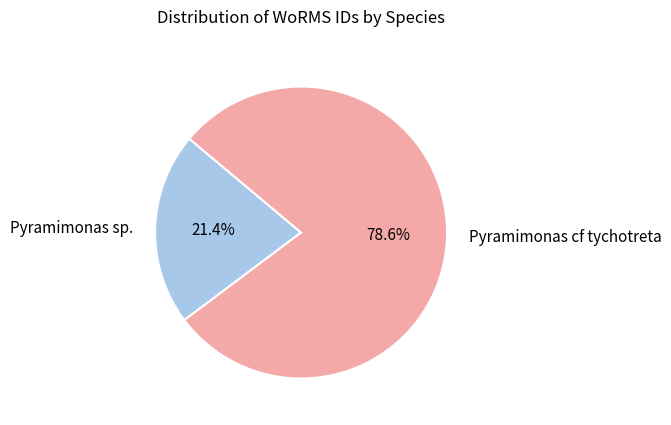

What percentage is the Pyramimonas cf tychotreta slice, to the nearest percent?

79%